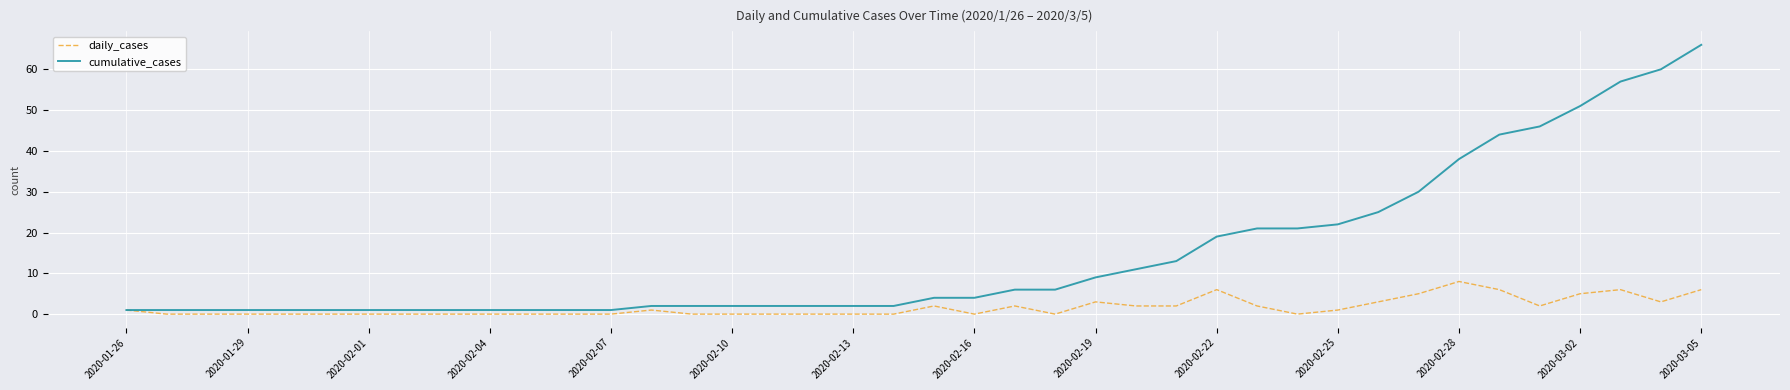

What is the maximum value for cumulative_cases?

66